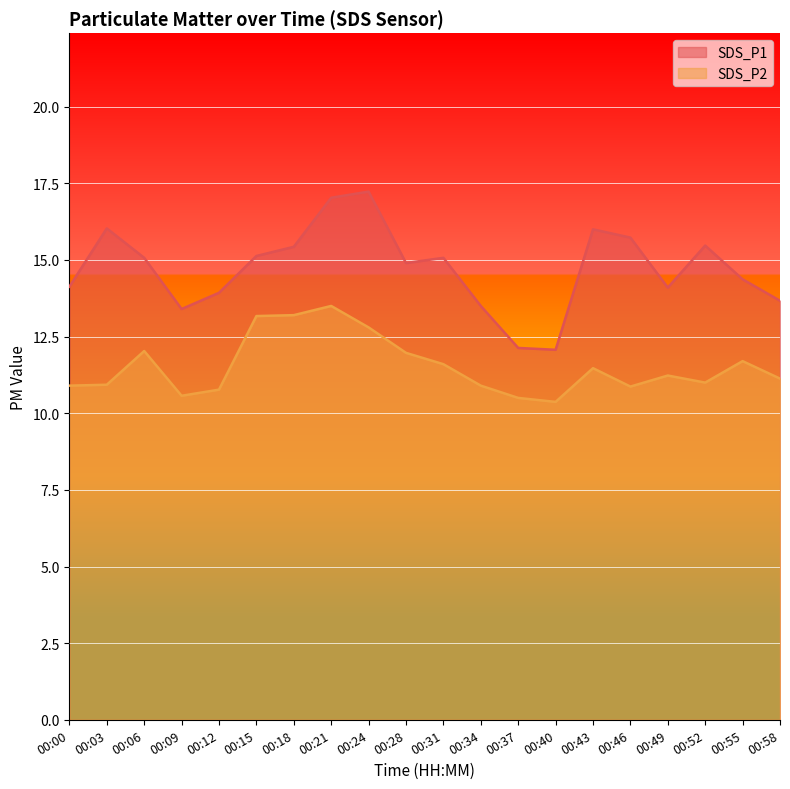

What is the value of the SDS_P1 point at the 9th from the left?

17.2